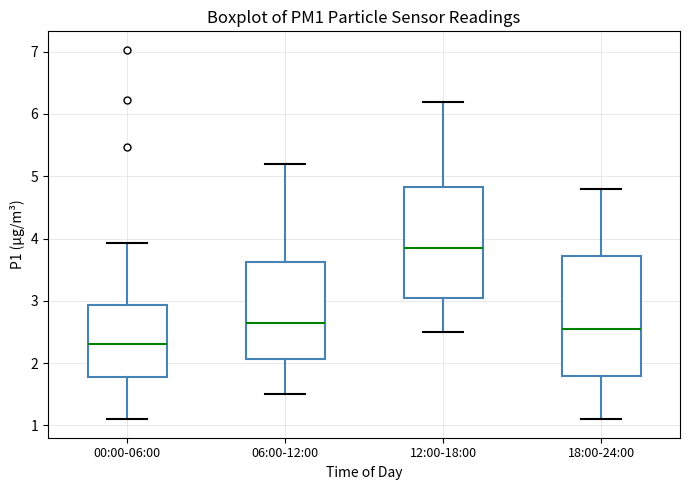

Reading left to right, transcribe this box plot: for each box, give where its median line is, the range the box spans, and where its two whiskers end, as read against the y-axis. The values are not printed on the chart, so give them approximately, as read against the axis.

00:00-06:00: median 2.3, box 1.8 to 2.9, whiskers 1.1 to 3.9
06:00-12:00: median 2.7, box 2.1 to 3.6, whiskers 1.5 to 5.2
12:00-18:00: median 3.9, box 3.1 to 4.8, whiskers 2.5 to 6.2
18:00-24:00: median 2.6, box 1.8 to 3.7, whiskers 1.1 to 4.8